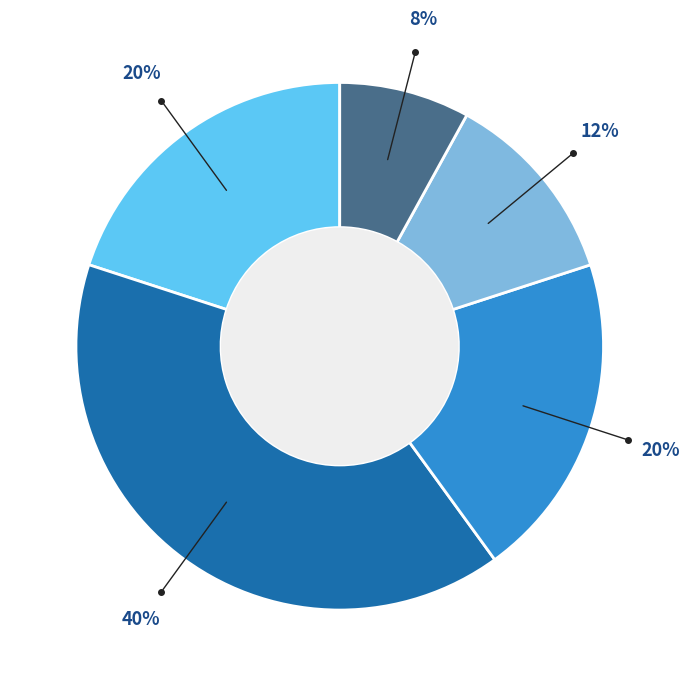

To the nearest percent, what is the difference between the largest and smallest slice percentages?

32%